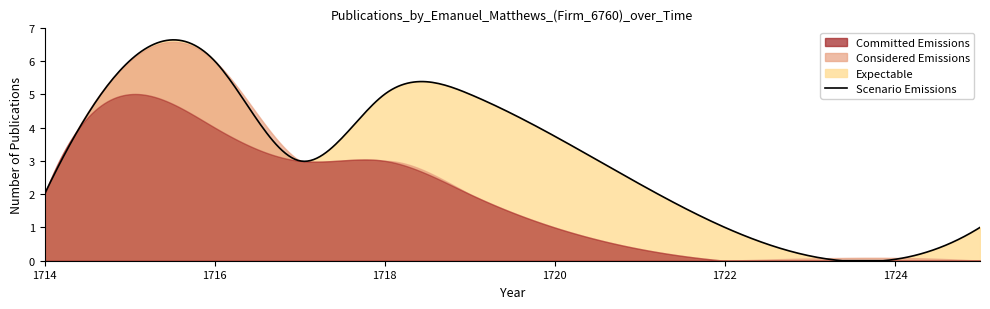

At which category is the sum across all series the highest?

1716